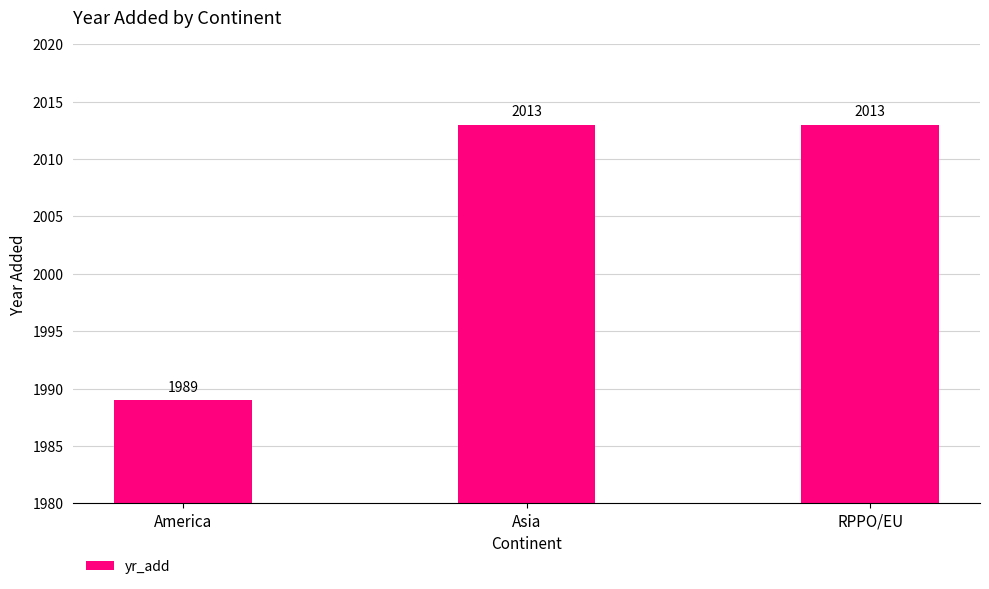

What is the maximum value shown in the chart?

2013